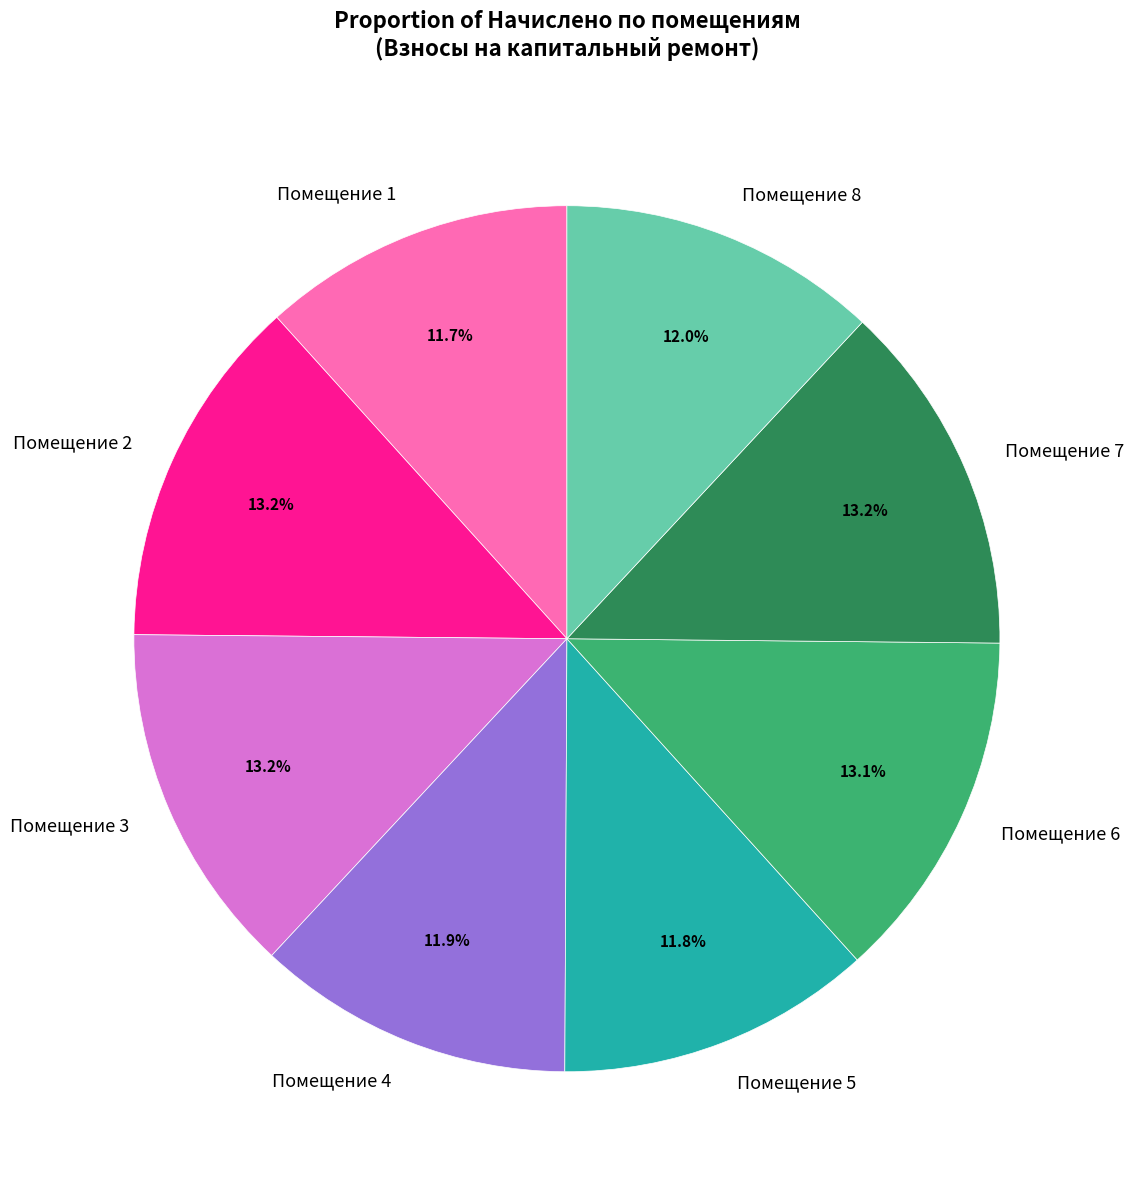

What portion of the pie excludes Помещение 8?

88.0%